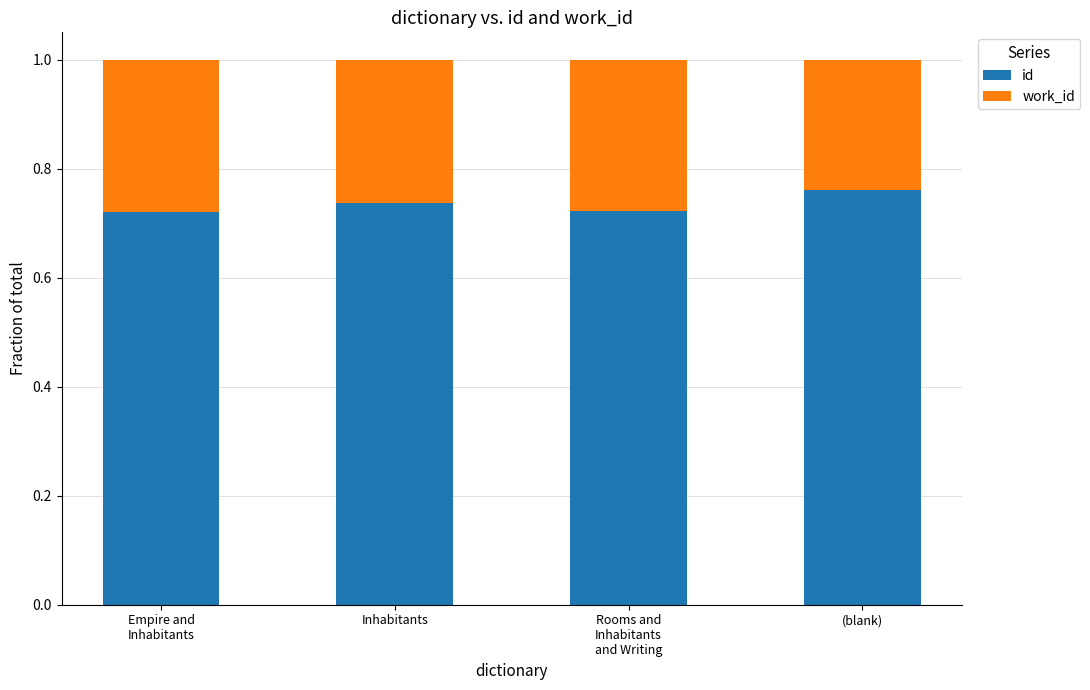

How many bars are there in total?

4